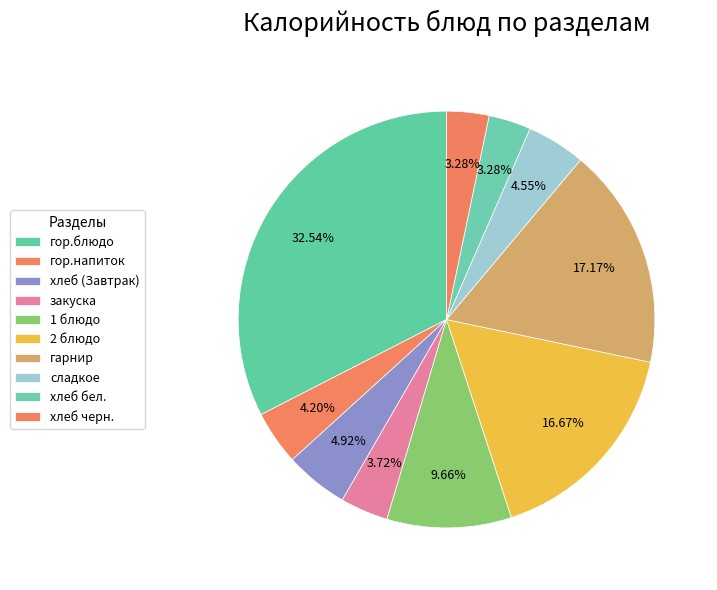

Combined, do сладкое and гор.блюдо account for over 50%?

No